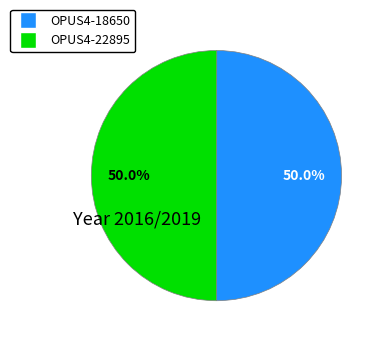

What percentage is NOT represented by OPUS4-22895?

50.0%